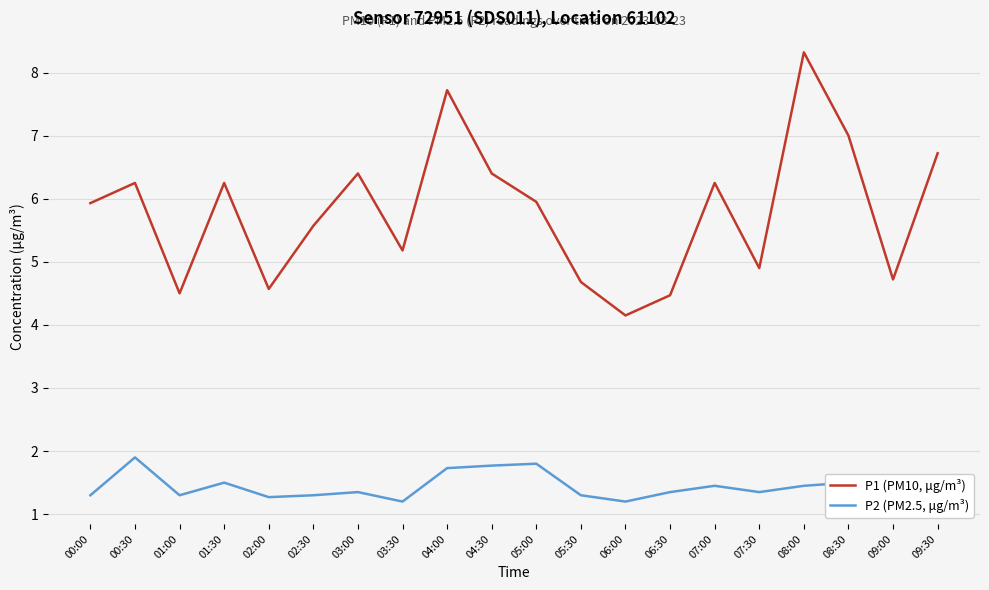

How many values in the P1 (PM10, μg/m³) series are below 5?

7